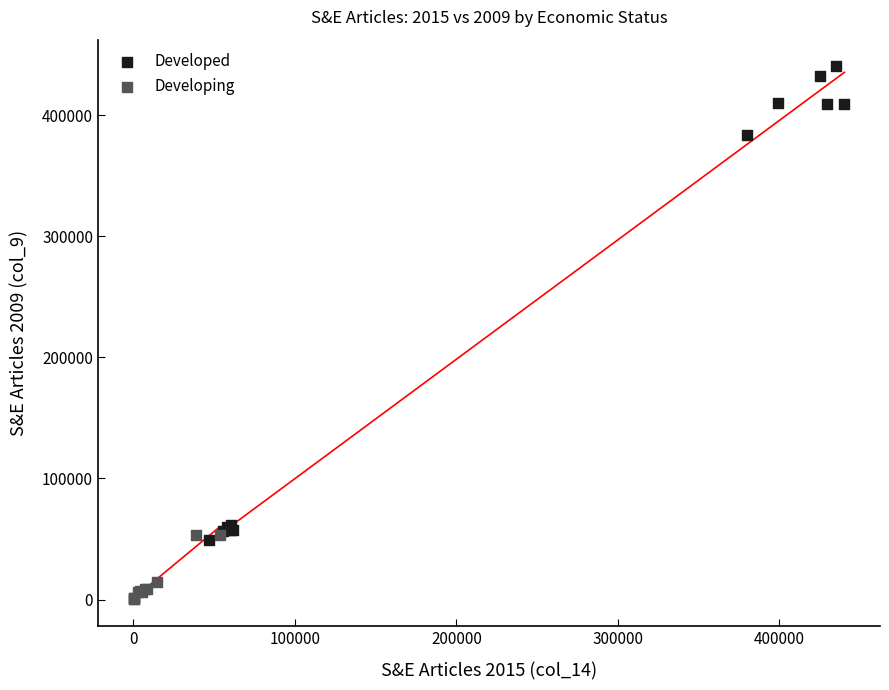

Which series contains the highest Y value?

Developed